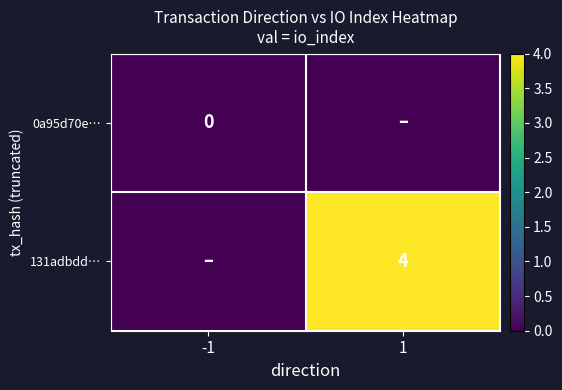

The value of 131adbdd… at 1 is 7. True or false?

False